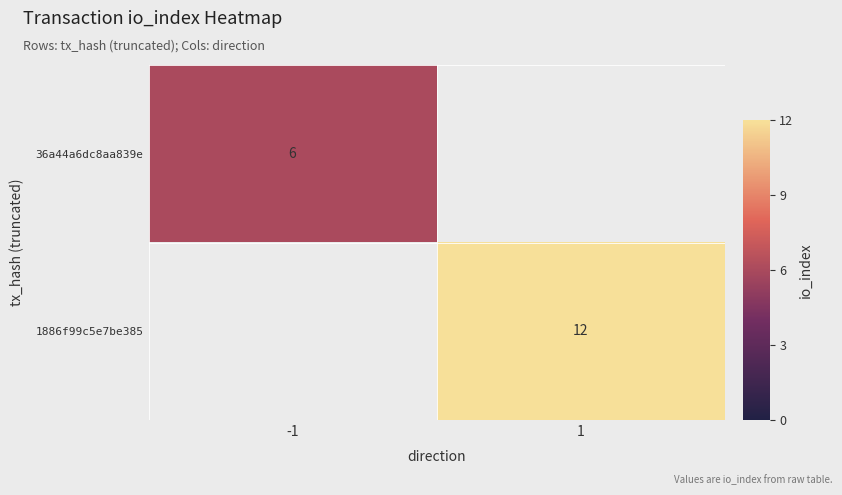

The 1886f99c5e7be385 series shows 16 at 1. True or false?

False